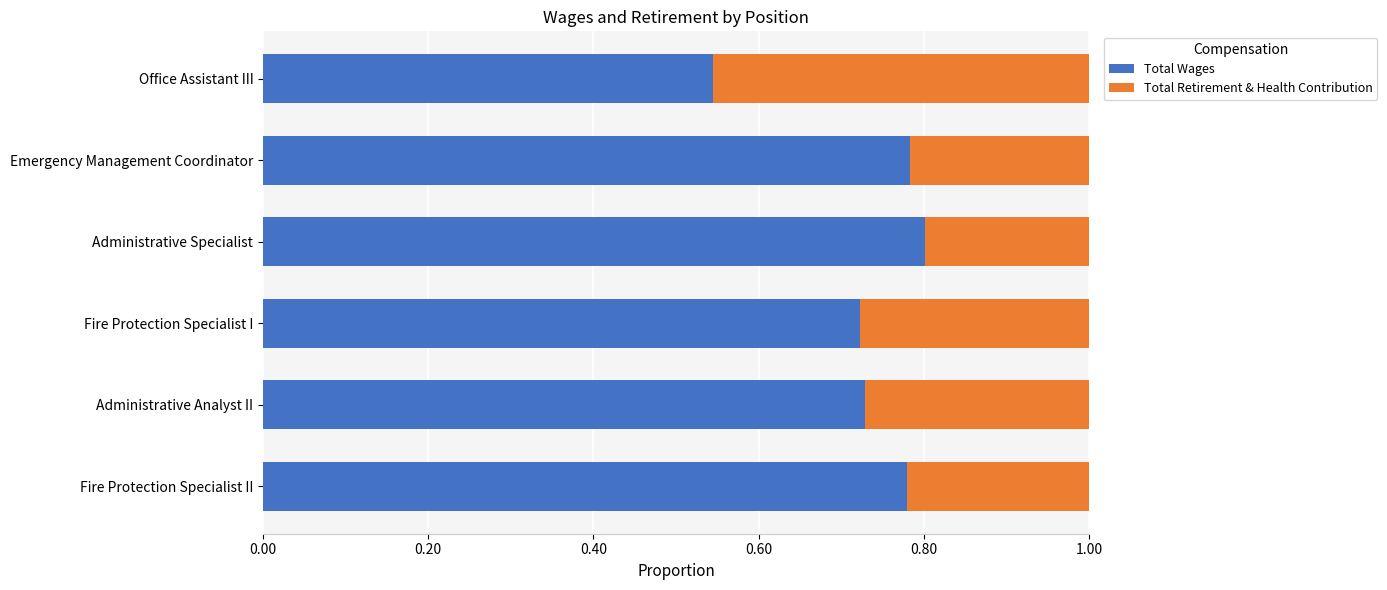

At which label does Total Wages reach its minimum?

Office Assistant III